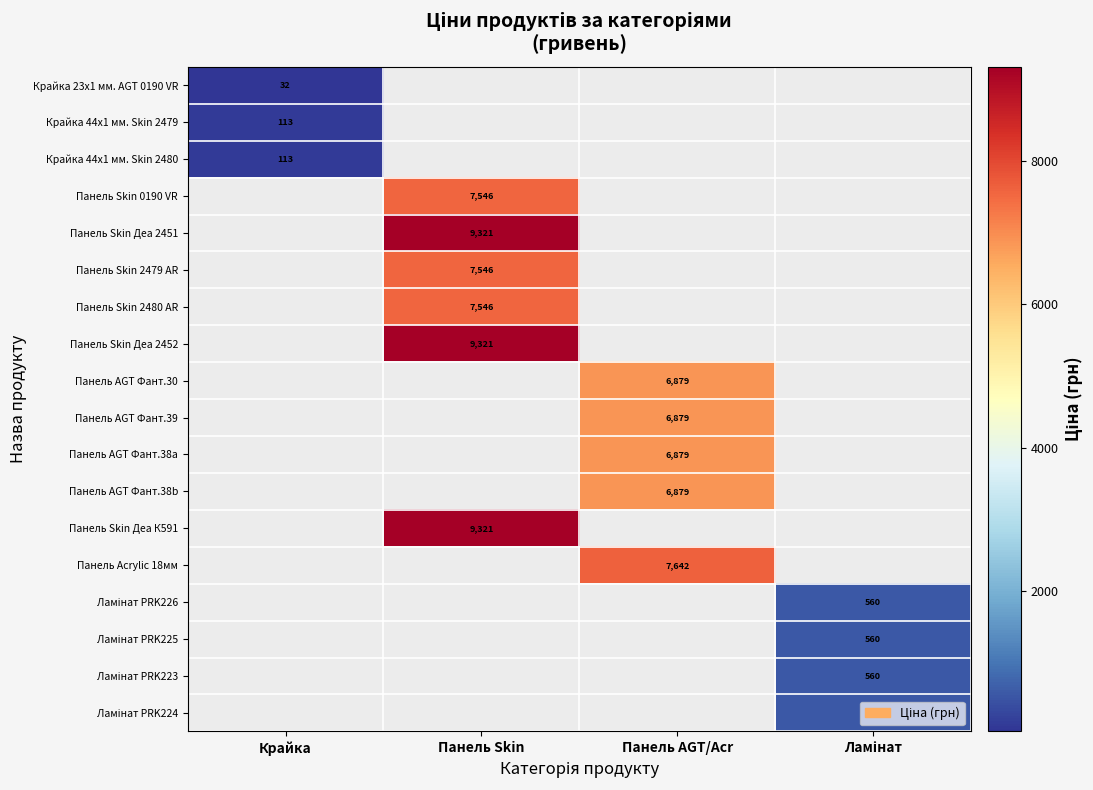

Which has a higher value, Крайка or Панель AGT/Acr?

Панель AGT/Acr